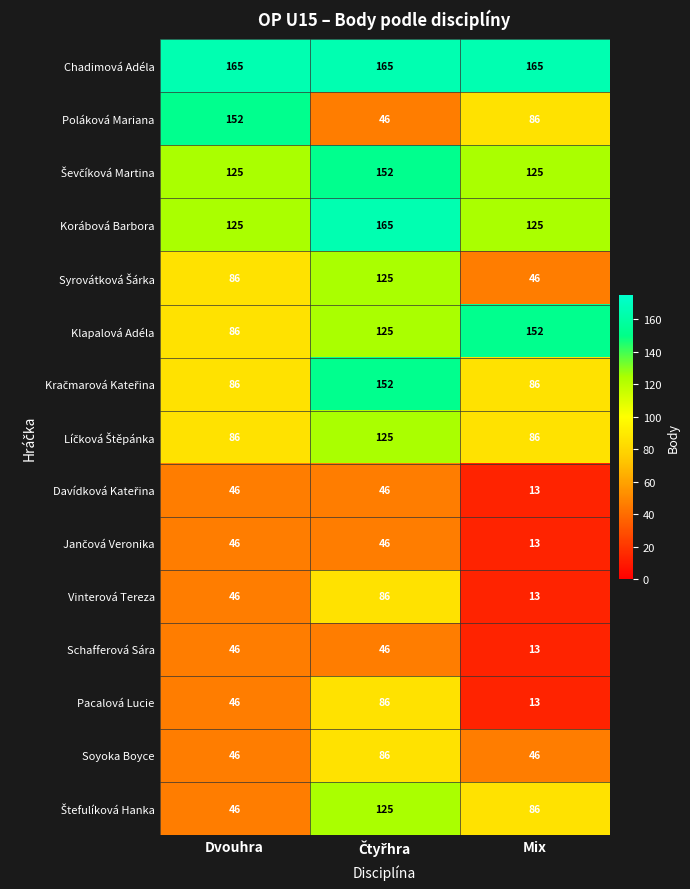

Which series has the widest spread of values?

Poláková Mariana